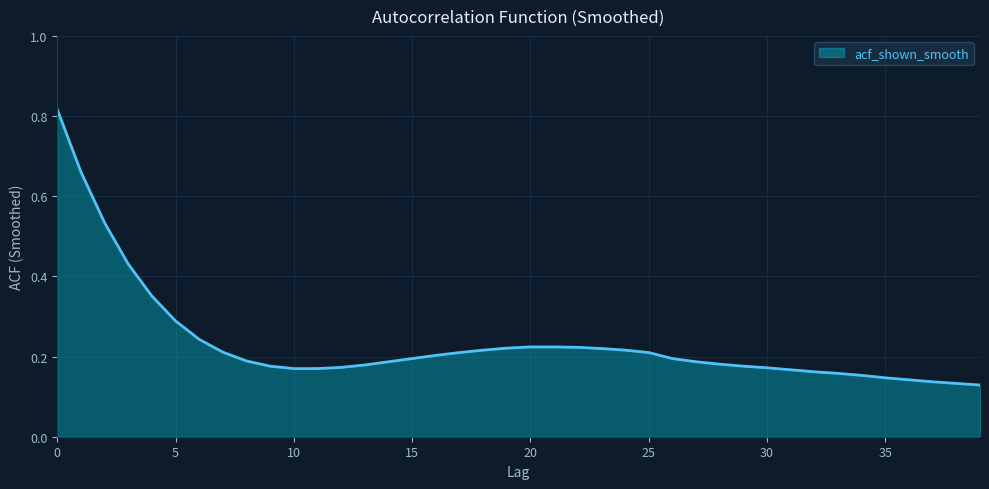

Rank the categories by value from lowest to highest.

39, 38, 37, 36, 35, 34, 33, 32, 31, 10, 11, 30, 12, 9, 29, 13, 28, 14, 27, 8, 15, 26, 16, 17, 25, 7, 18, 24, 23, 19, 22, 20, 21, 6, 5, 4, 3, 2, 1, 0